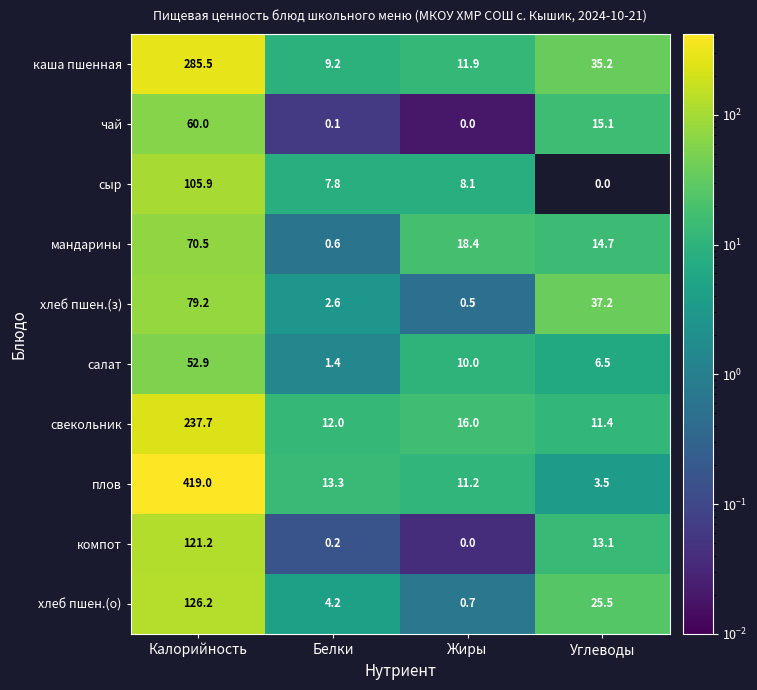

What is the total value across all series at Белки?

51.4